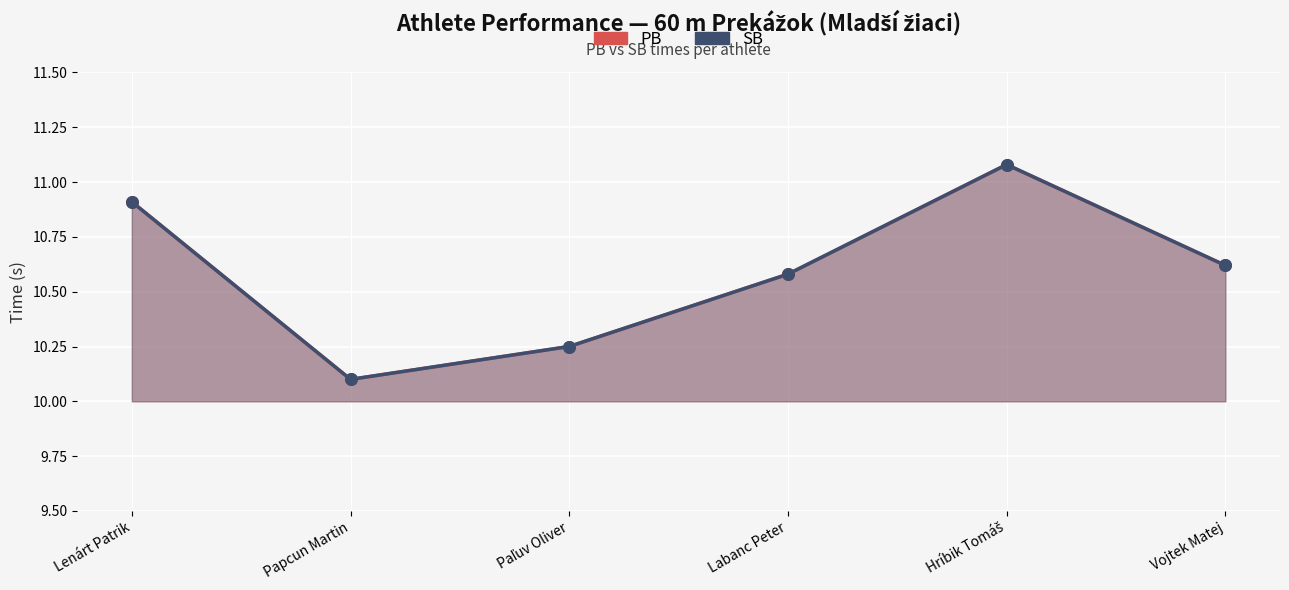

Is the value of PB at Labanc Peter greater than the value of SB at Papcun Martin?

Yes